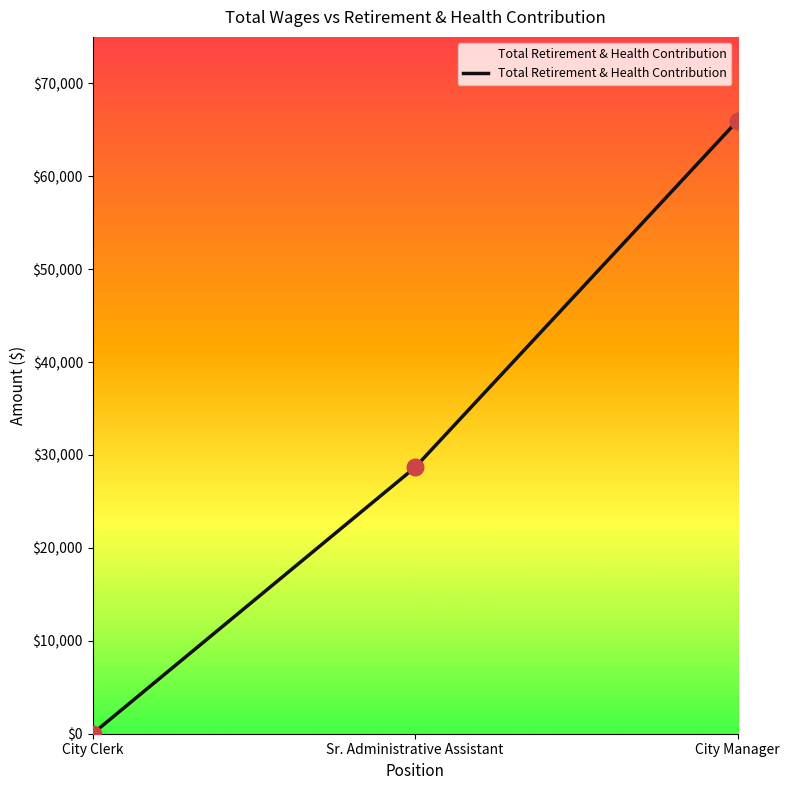

What is the change in value from City Clerk to City Manager?

+65995